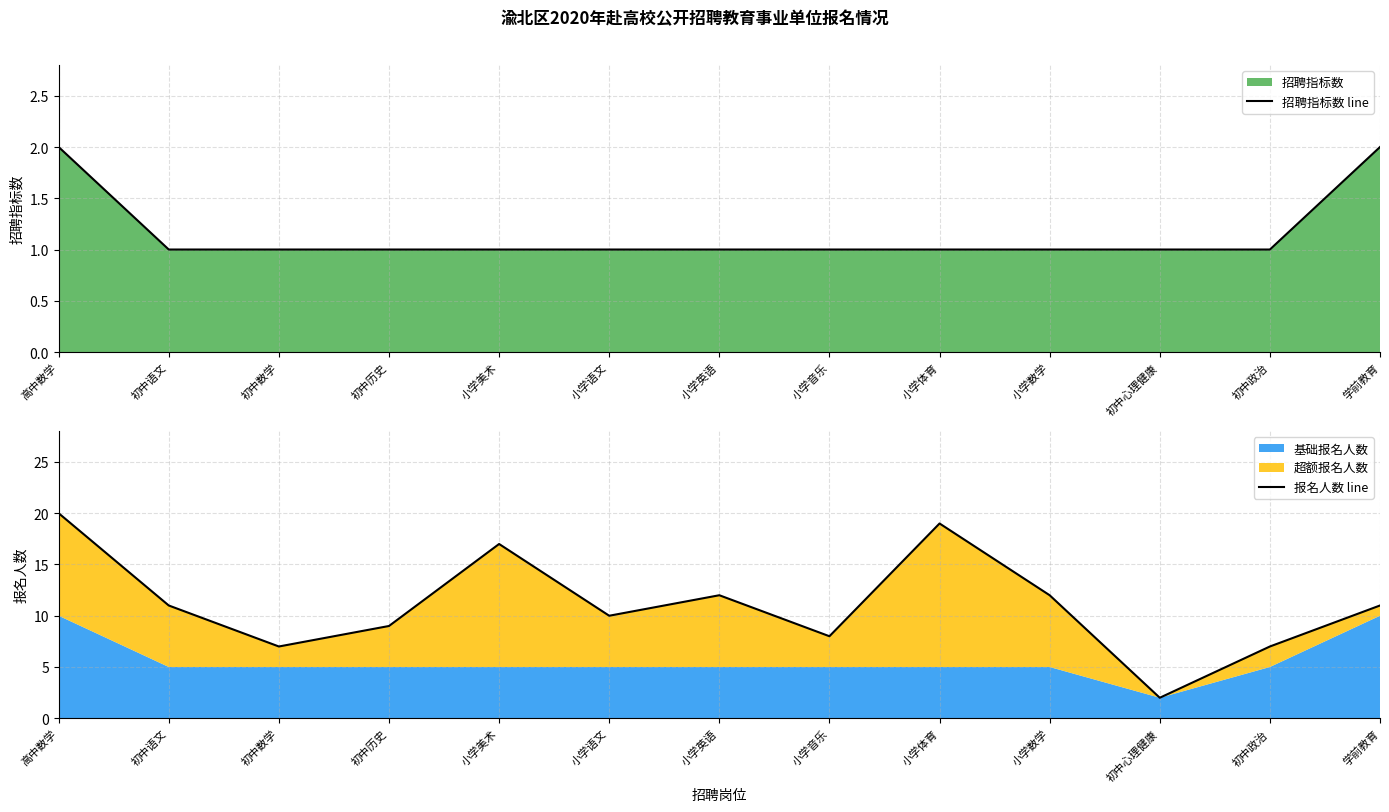

Which has a higher value, 初中数学 or 高中数学?

高中数学